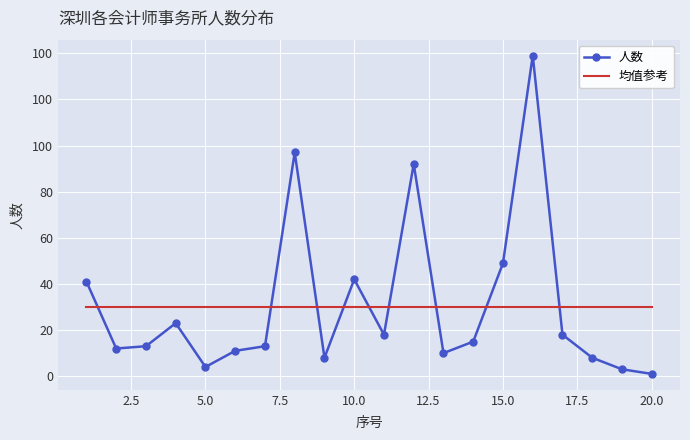

What are all the series names shown in the legend?

人数, 均值参考